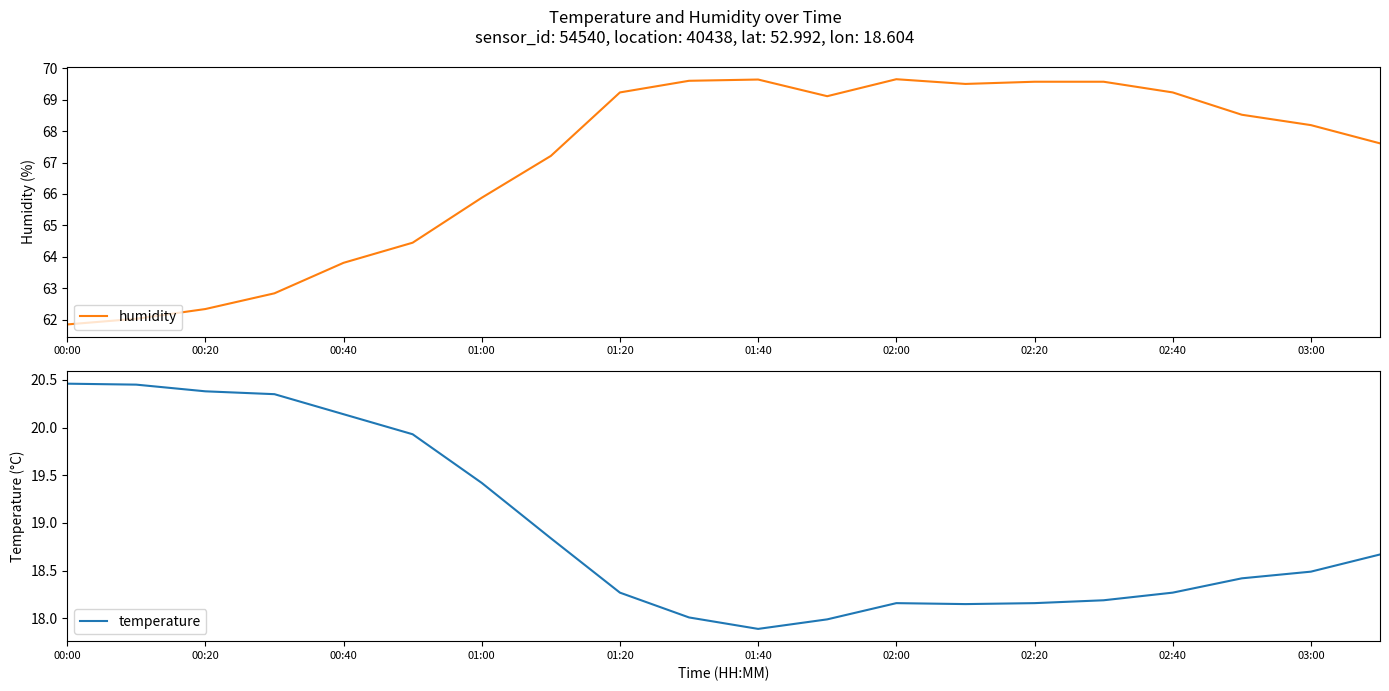

True or false: humidity and temperature intersect in this chart.

False